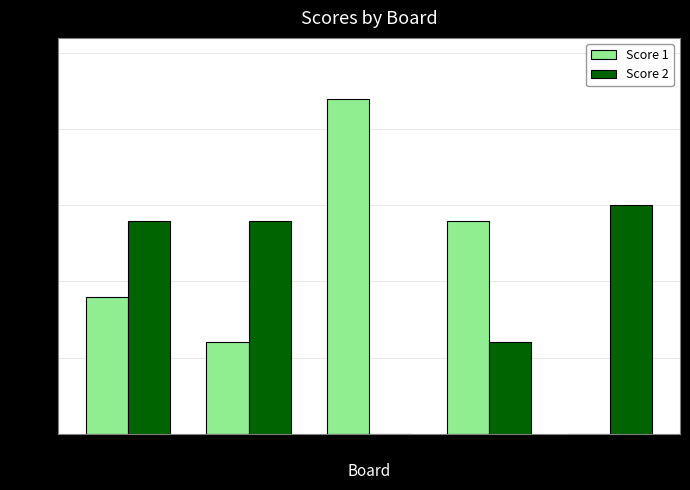

What is the total value across all series at Board 3?

22